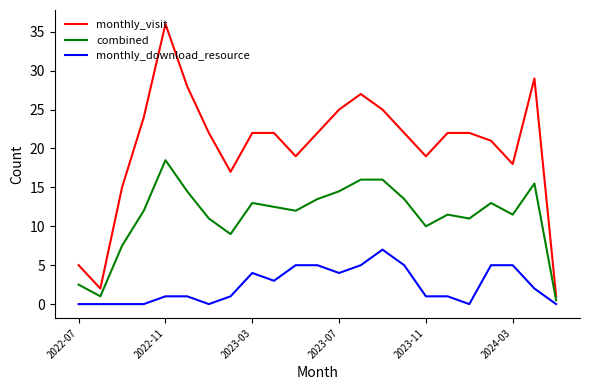

Rank the series by their maximum value, from lowest to highest.

monthly_download_resource, combined, monthly_visit